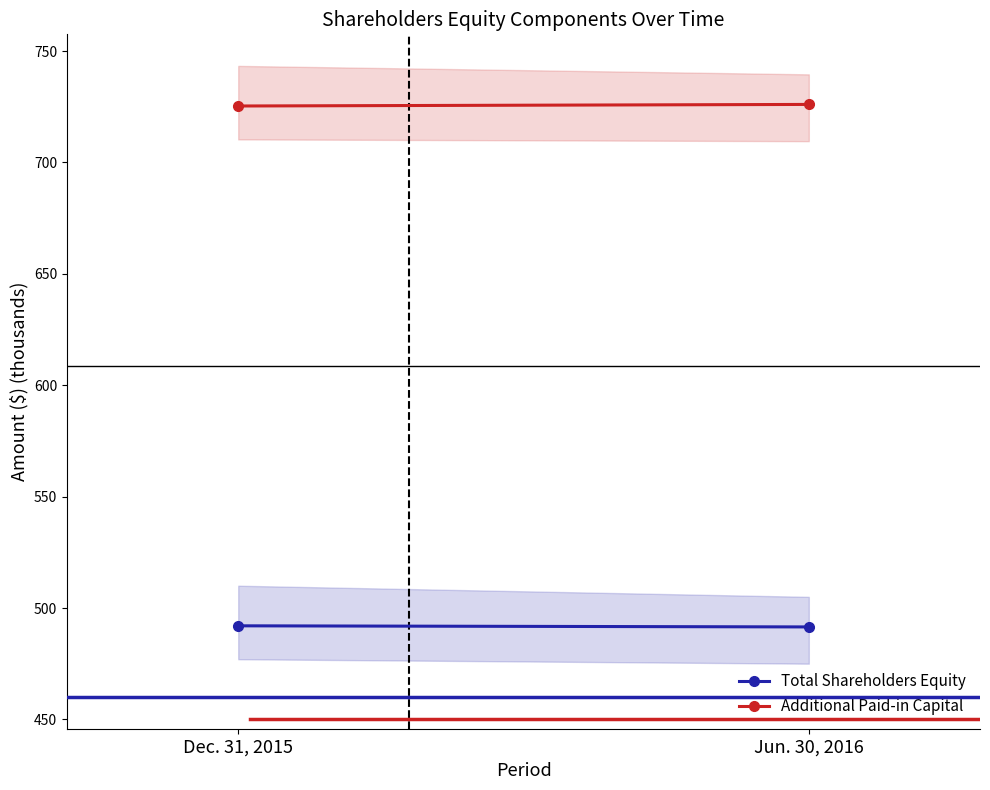

At which category does the chart reach its minimum across all series?

Jun. 30, 2016